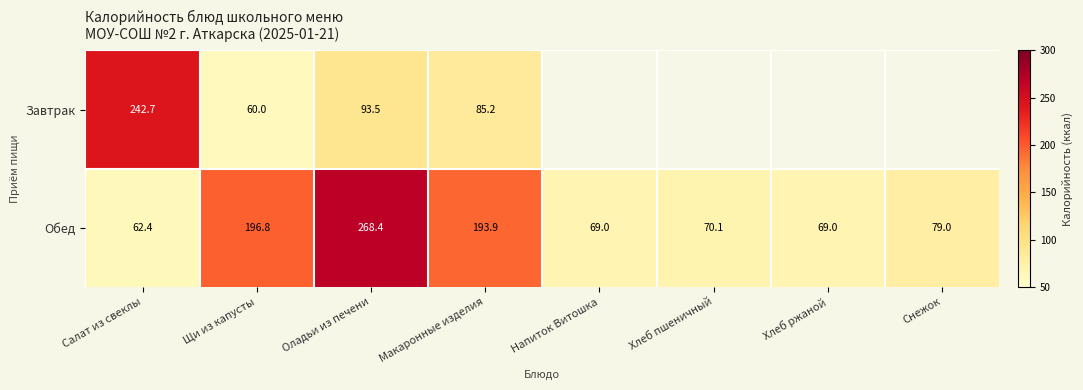

The value of Обед at Щи из капусты is 196.8. True or false?

True